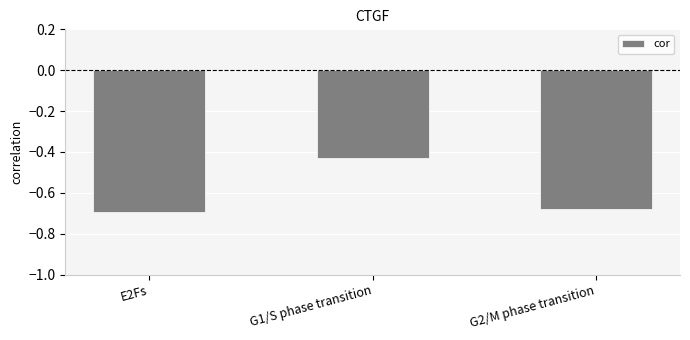

Are the bars grouped side by side (vs. stacked)?

No